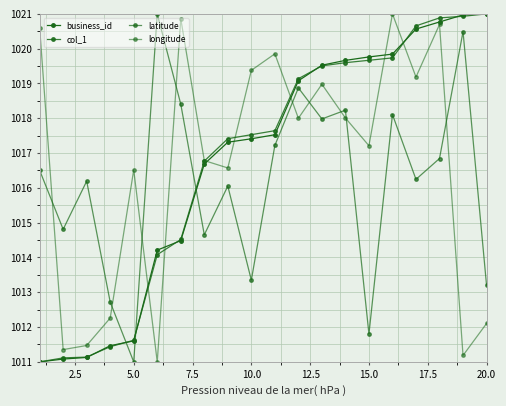

True or false: longitude and col_1 intersect in this chart.

True